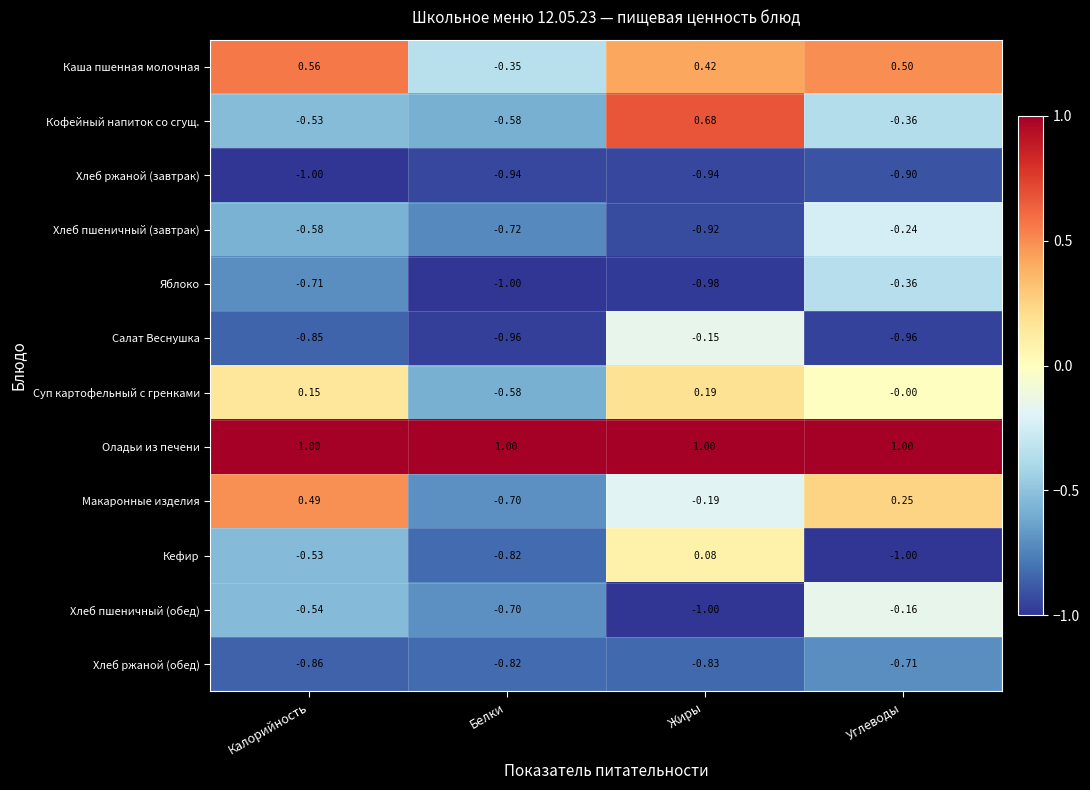

At which label does Хлеб ржаной (обед) reach its minimum?

Калорийность